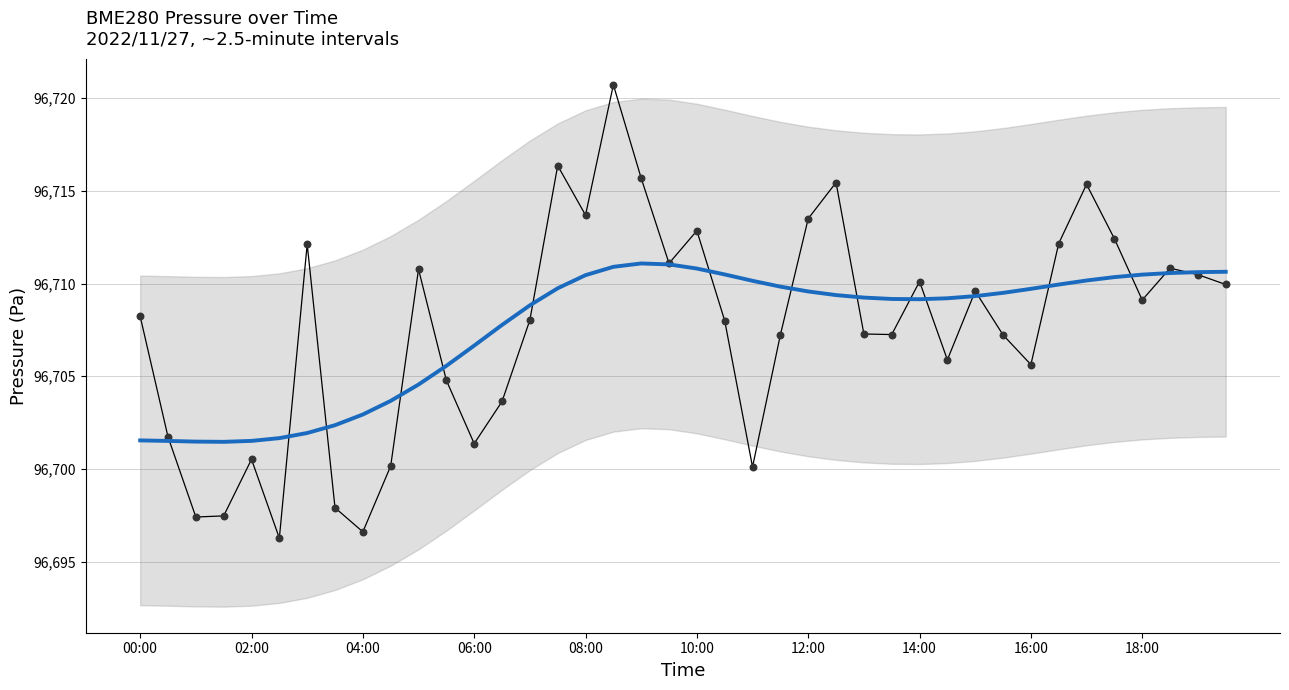

Which series reaches the maximum Y coordinate?

BME280_pressure